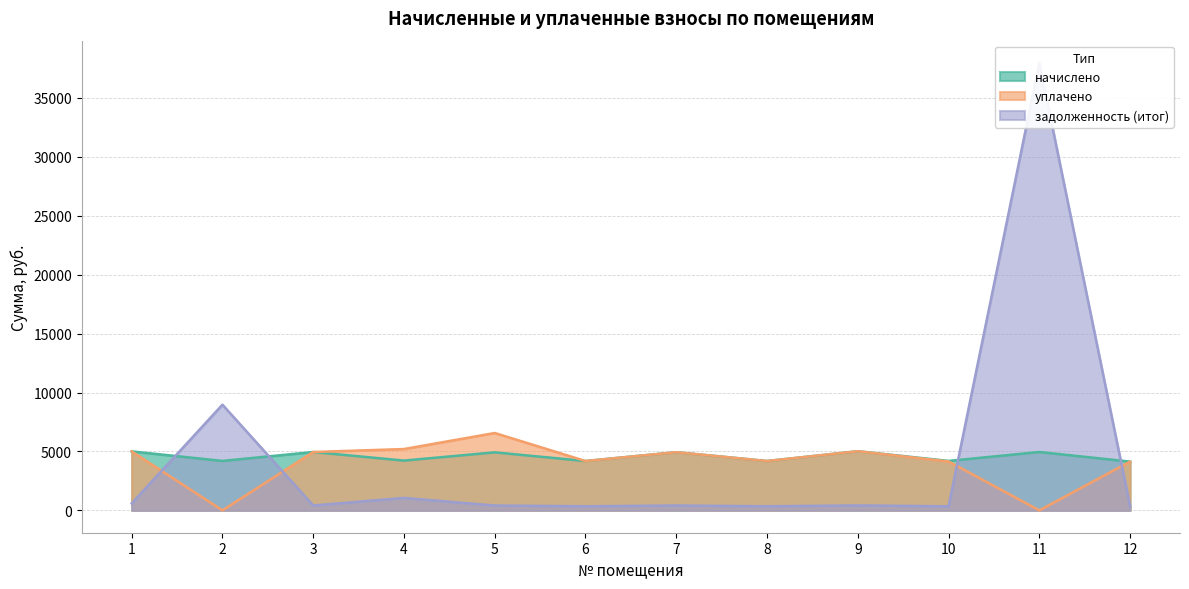

True or false: начислено has a value of 4953.1 at 11.

True